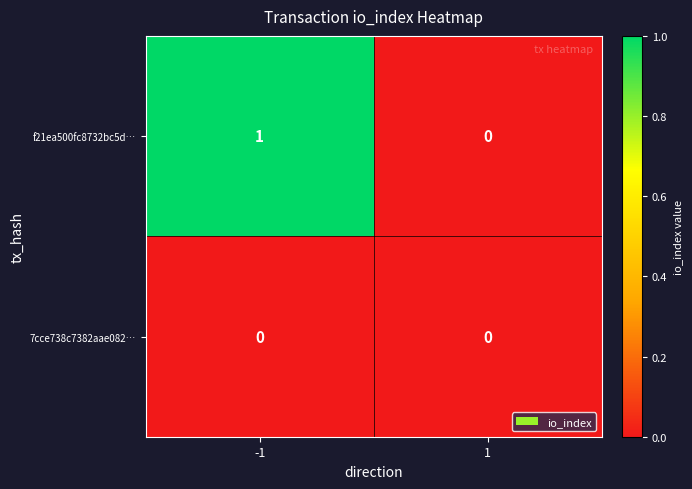

The 7cce738c7382aae082… series shows 0 at 1. True or false?

True